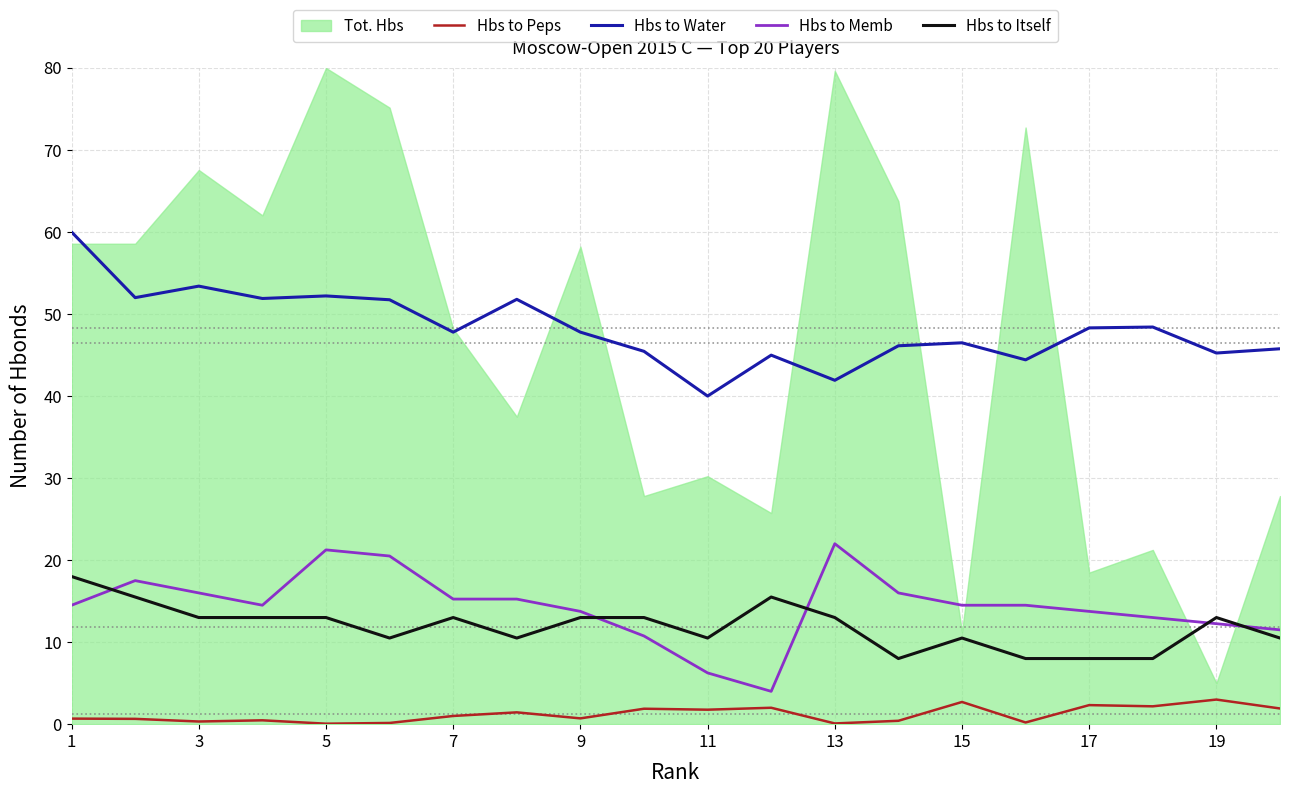

Is it true that Hbs to Itself equals 13.0 at 19?

True